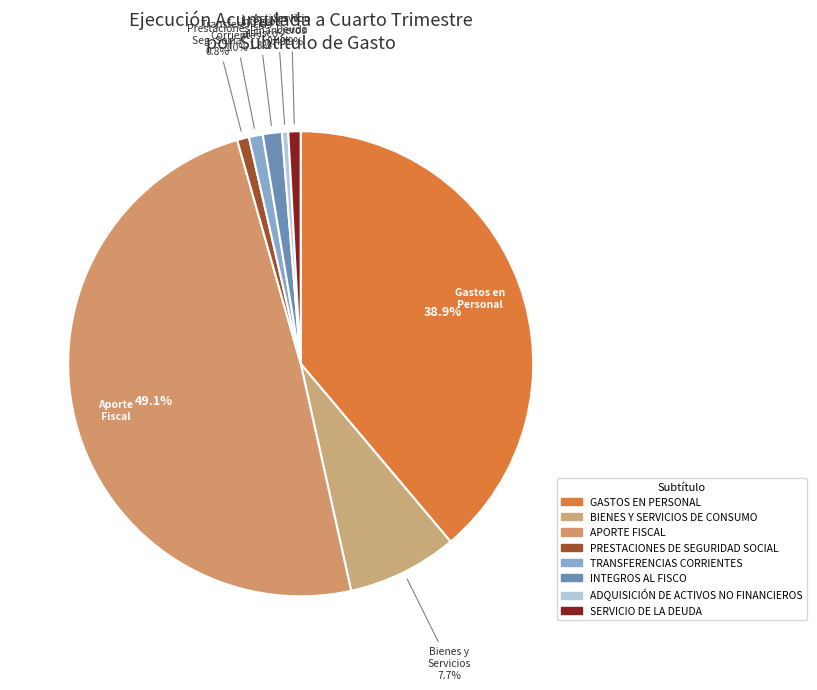

How many segments does this pie chart have?

8